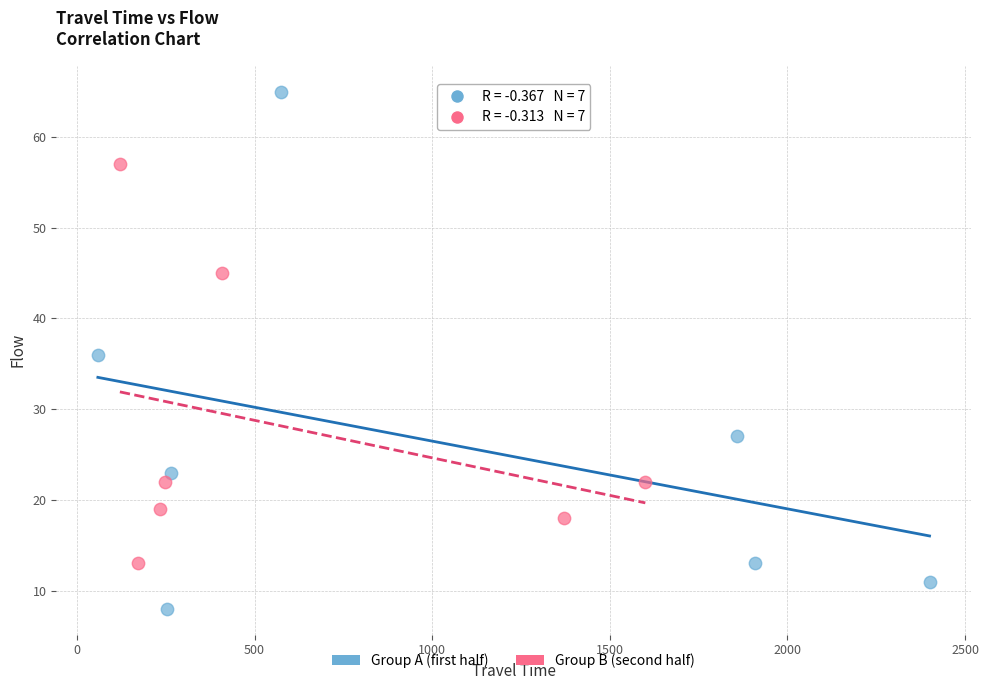

Which series contains the highest Y value?

Group A (first half)